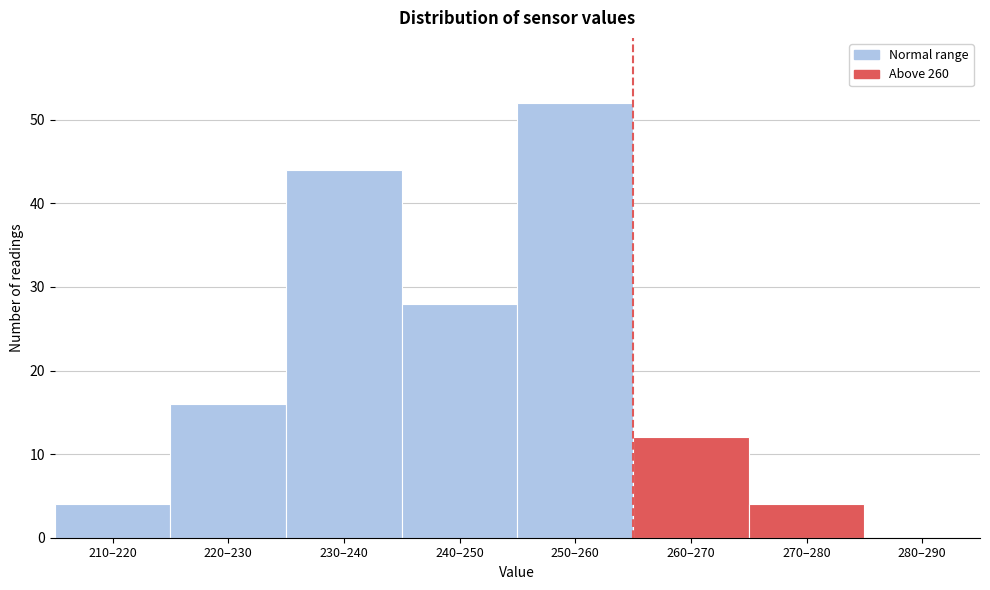

Reading right to left, extract all data points from this chart.

280–290=0	270–280=4	260–270=12	250–260=52	240–250=28	230–240=44	220–230=16	210–220=4